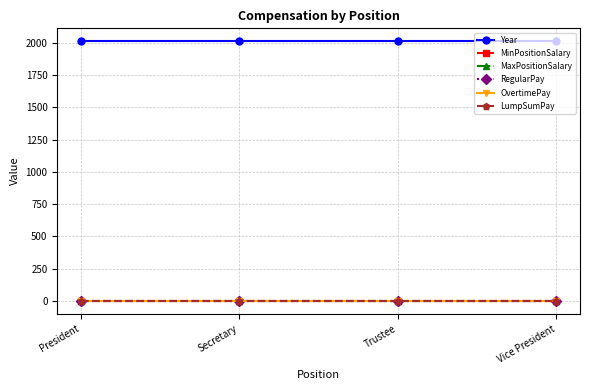

Between President and Vice President, which is larger?

President